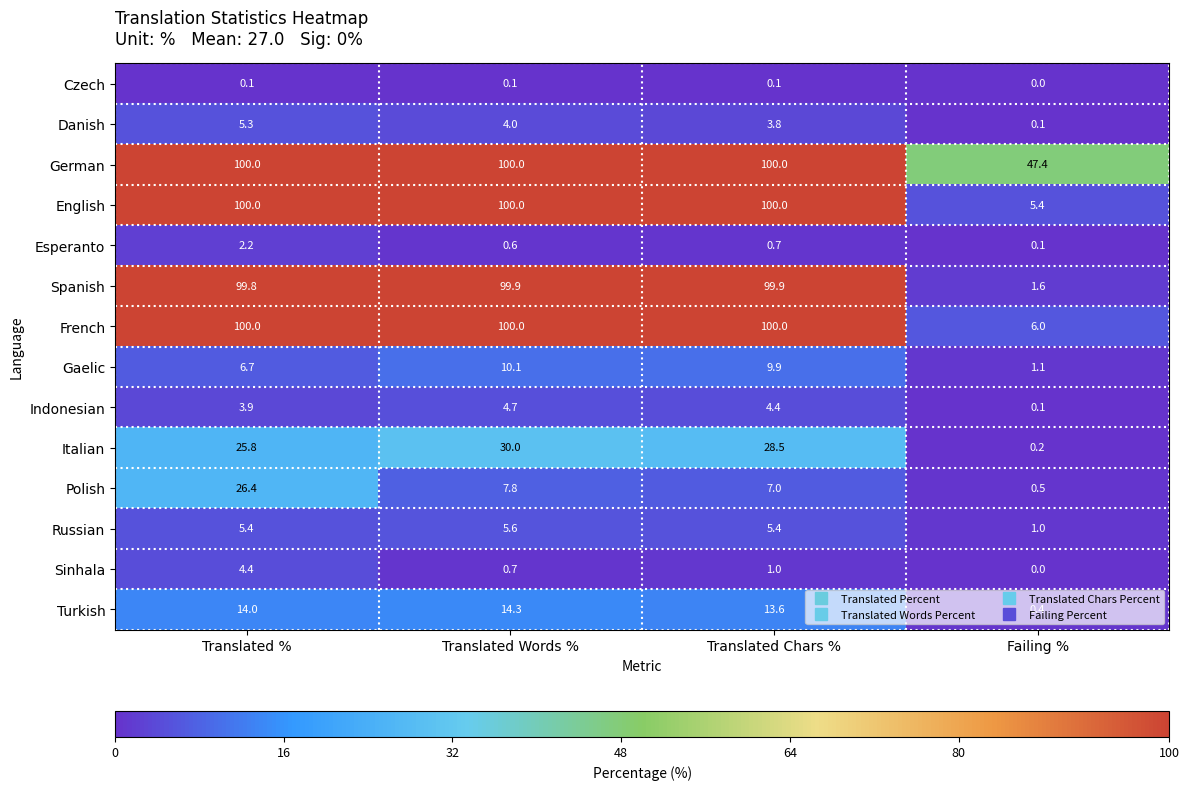

What is the difference between the second highest and second lowest values in the Turkish series?

0.4